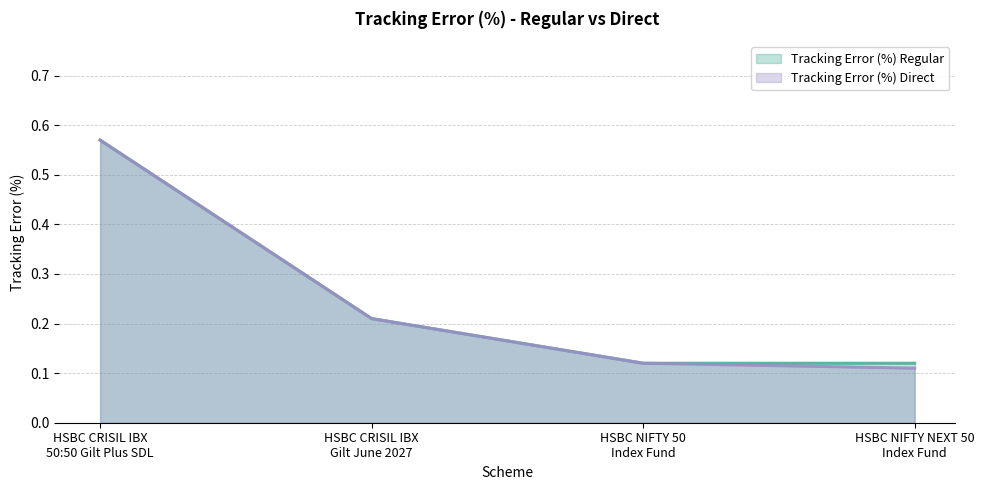

What position from the right is HSBC CRISIL IBX
50:50 Gilt Plus SDL?

4